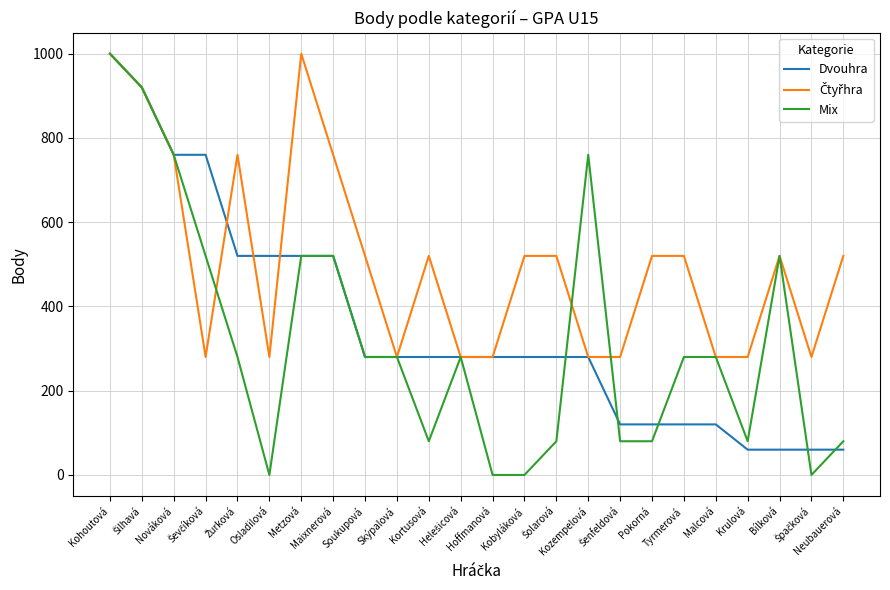

Which series has the largest range (max minus min)?

Mix